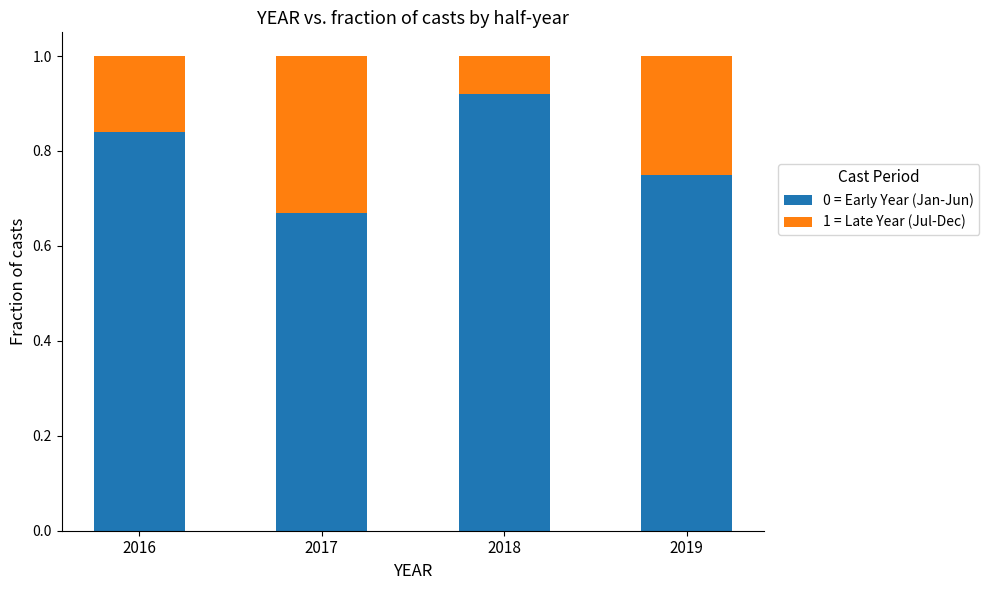

What is the sum of all 0 = Early Year (Jan-Jun) values?

3.2